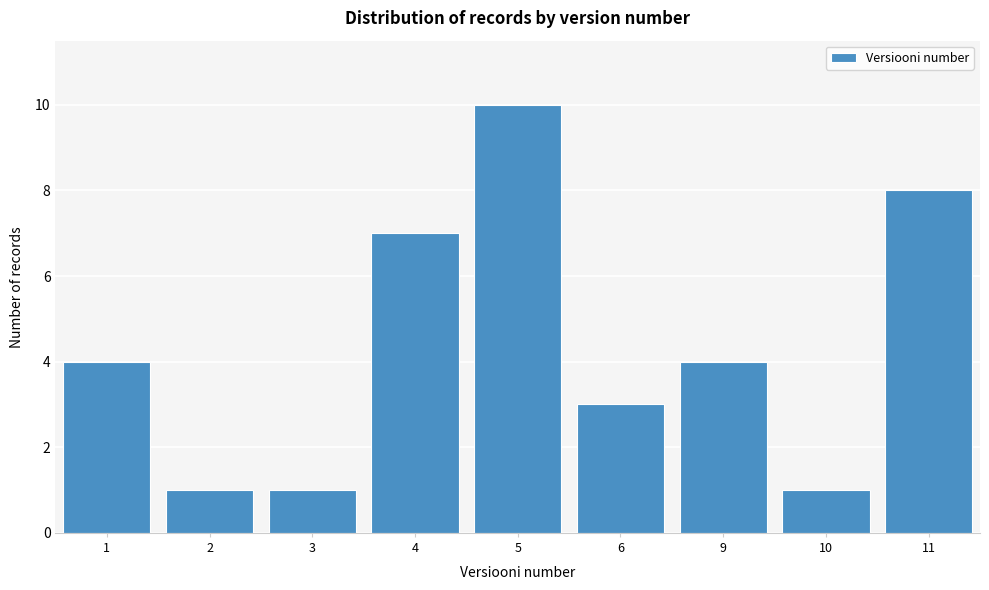

Reading right to left, extract all data points from this chart.

8	1	4	3	10	7	1	1	4